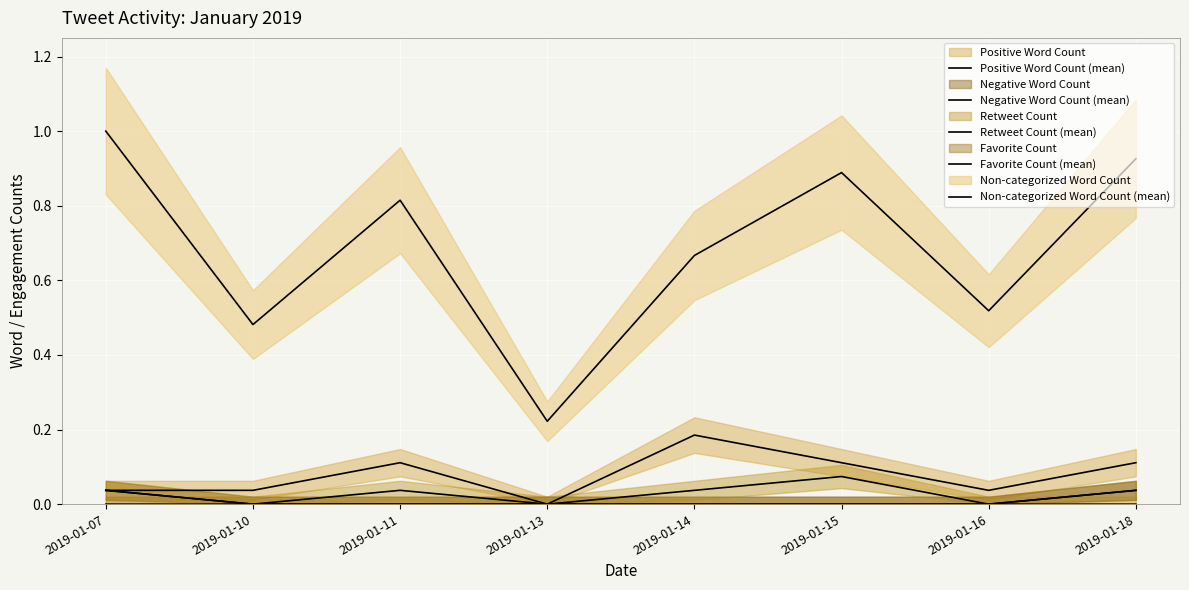

What is the difference between the highest and lowest values at 2019-01-15?

0.9